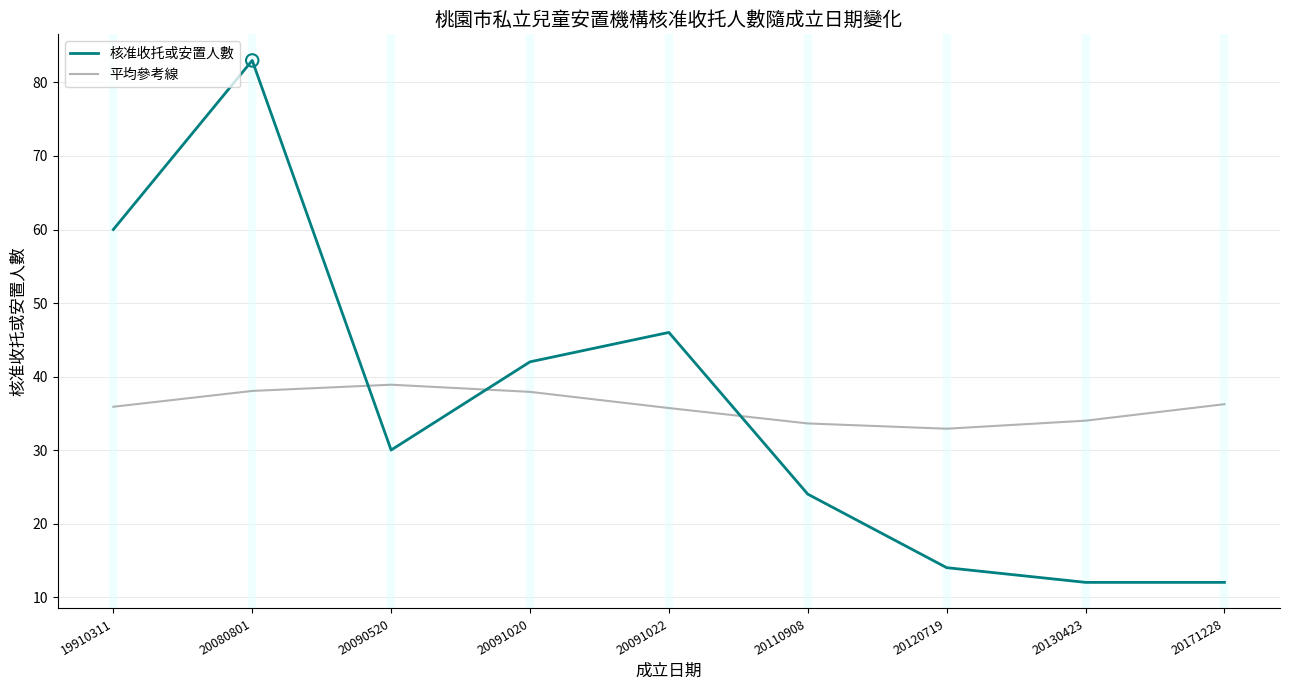

What is the total value across all series at 20091022?

81.7